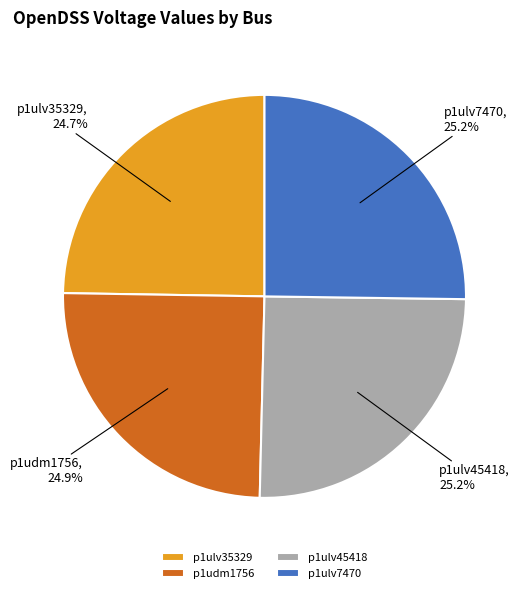

To the nearest percent, what is the average slice percentage?

25%